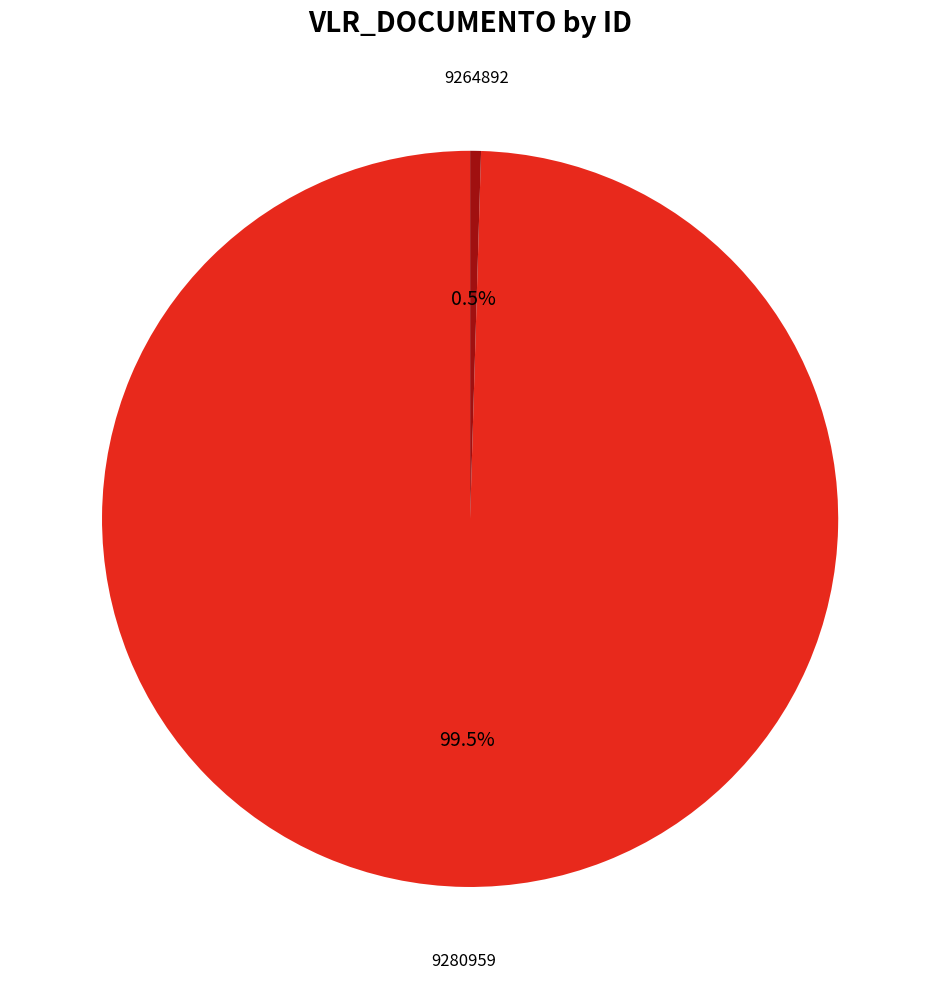

Is there a majority slice in this chart?

Yes